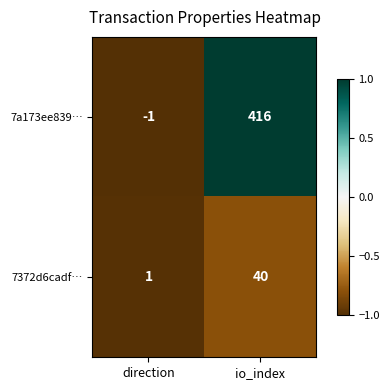

What is the greatest value displayed?

416